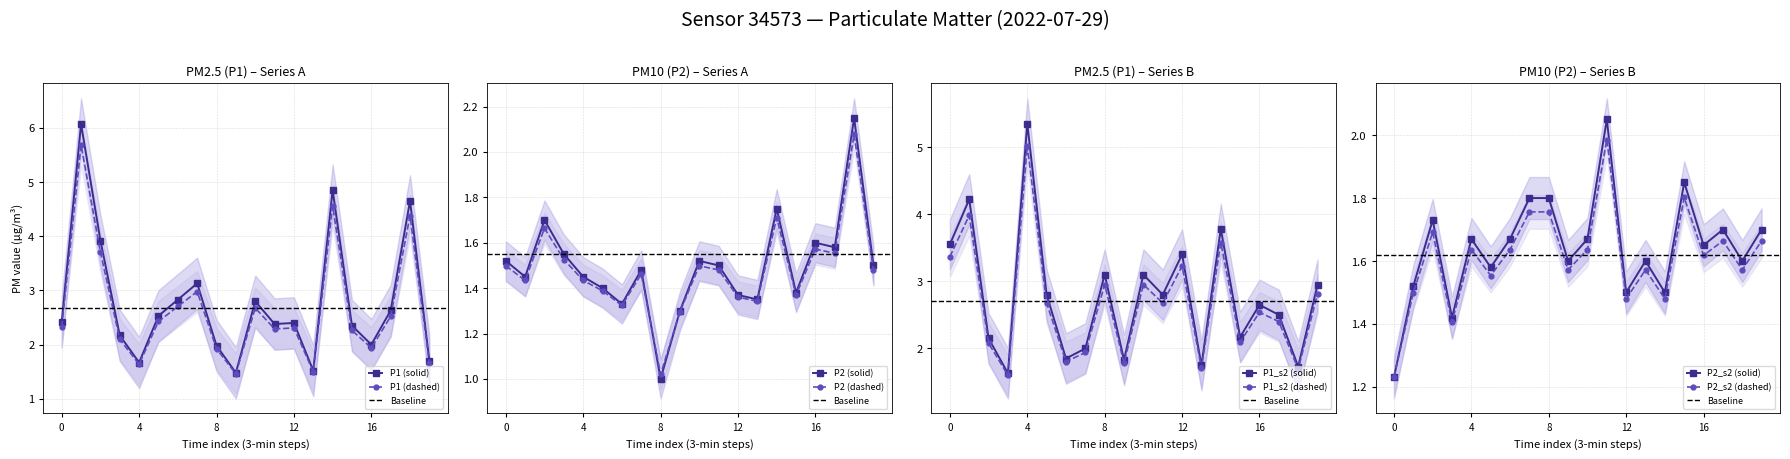

True or false: P1_s2 has more than 2 interior local peaks.

True